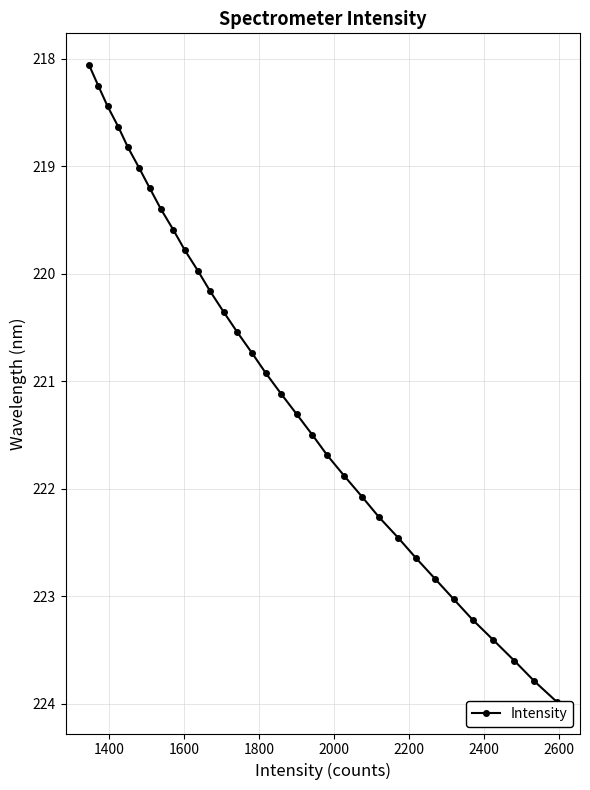

True or false: the data has more than 2 interior local peaks.

False